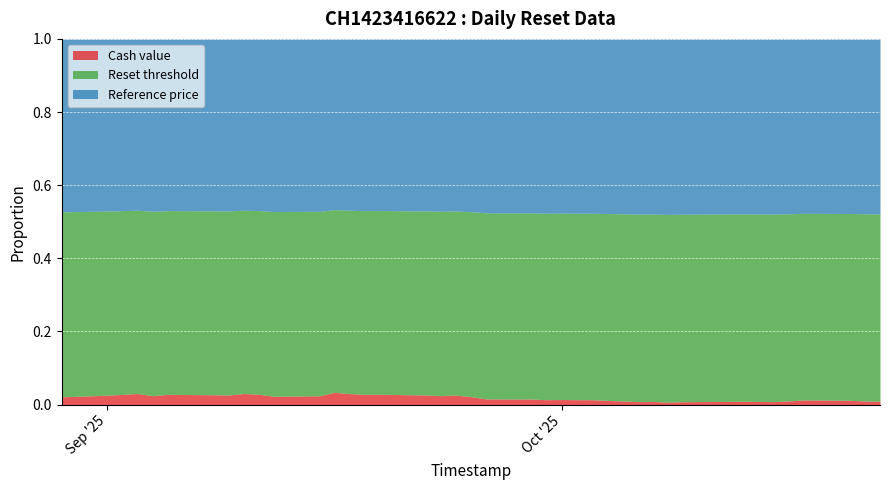

What is the difference between the maximum and minimum values in the Reset threshold series?

17.2